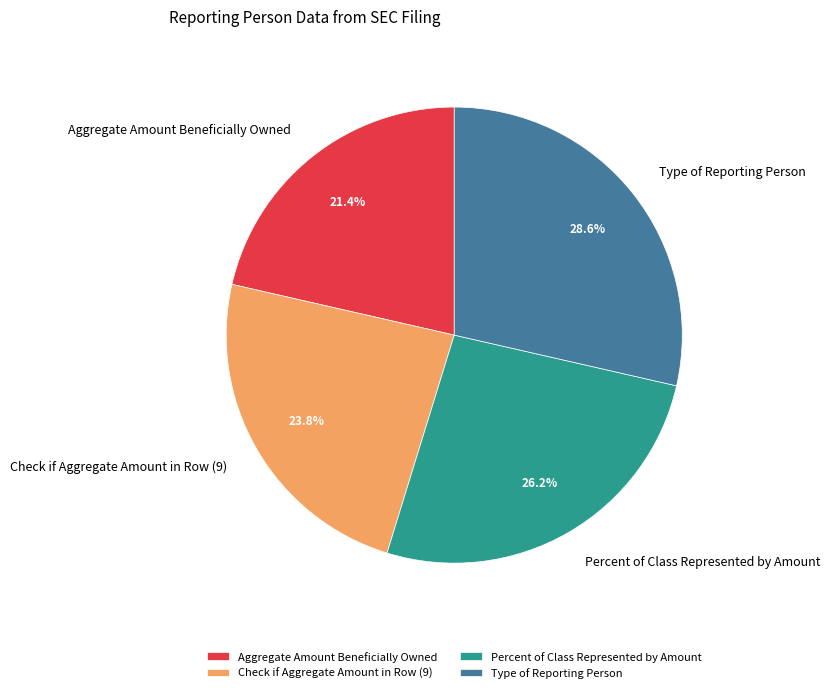

Is it true that Aggregate Amount Beneficially Owned is 21% of the pie?

True